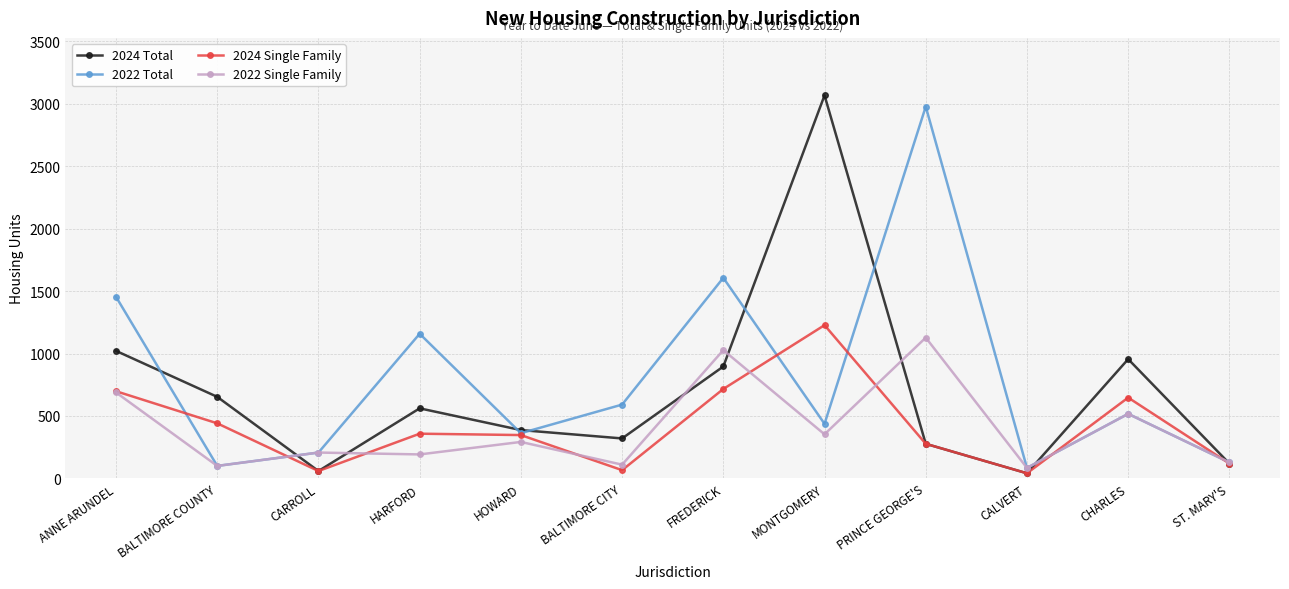

Is the value of 2022 Total at MONTGOMERY greater than the value of 2024 Single Family at HOWARD?

Yes